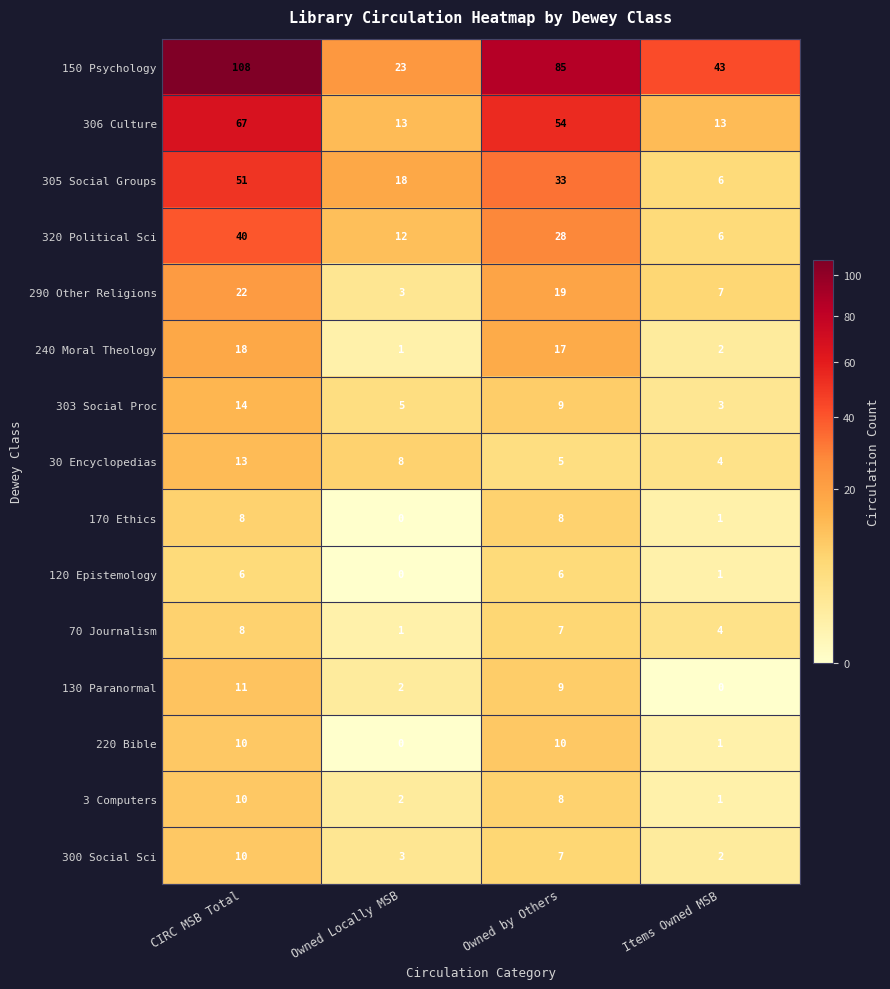

What is the sum of all 290 Other Religions values?

51